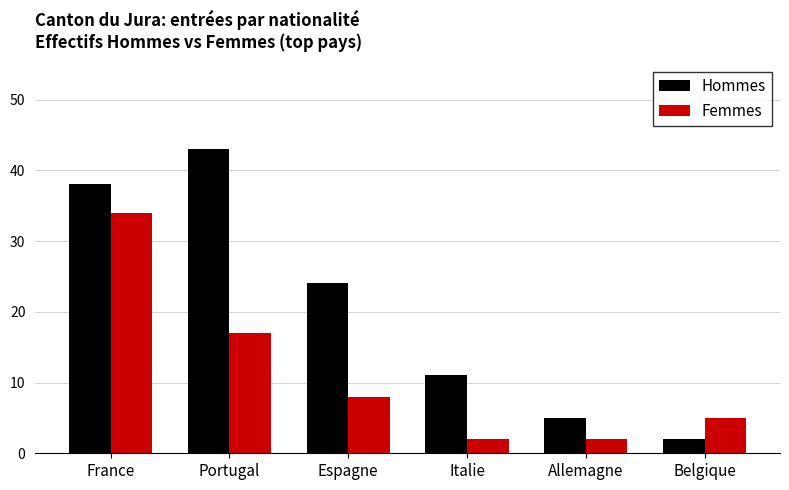

What is the sum of the Femmes values at Espagne and France?

42